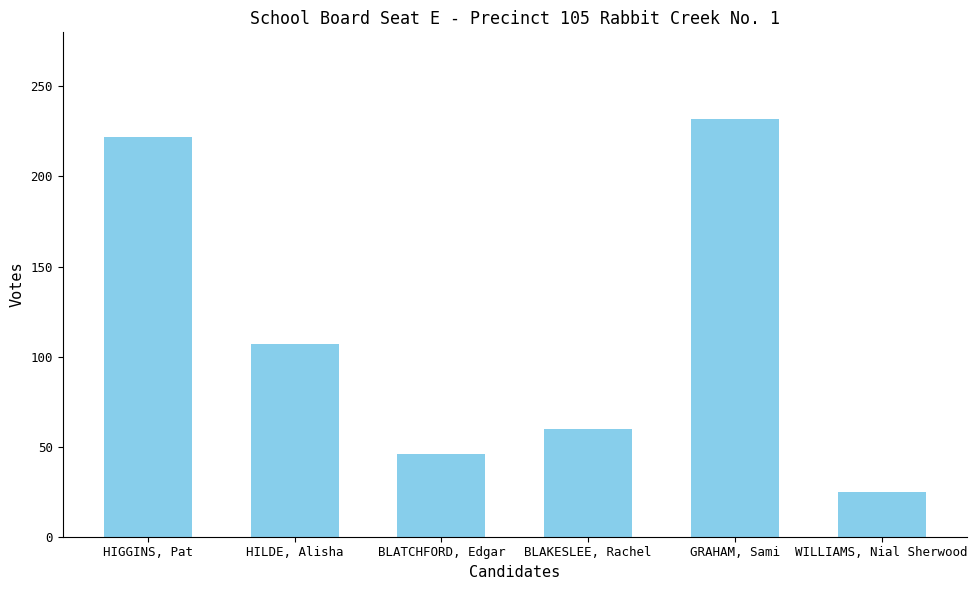

What is the difference between the maximum and minimum values?

207